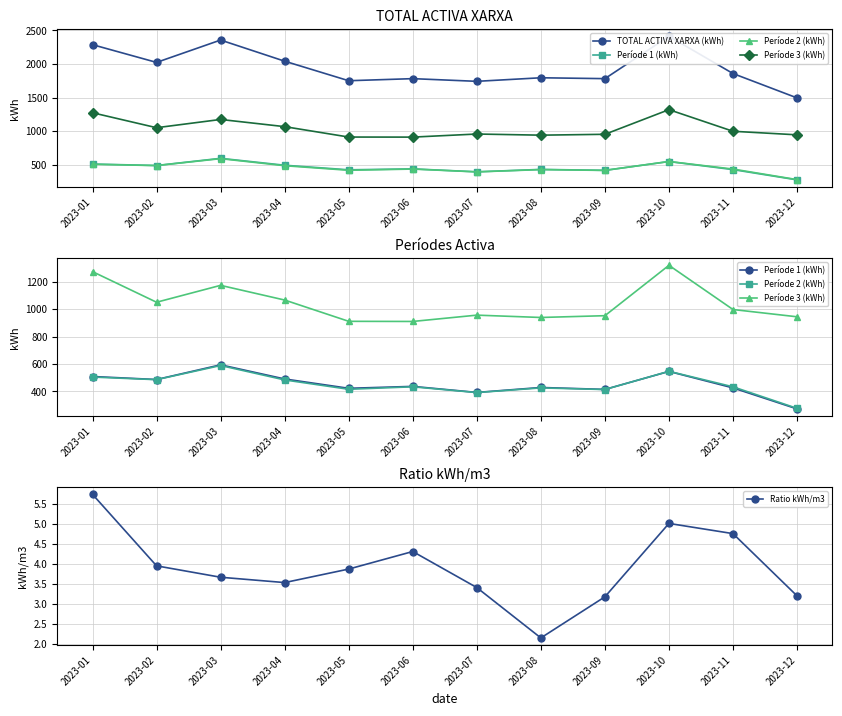

Where is Període 1 (kWh) nearest to the value 433?

2023-06